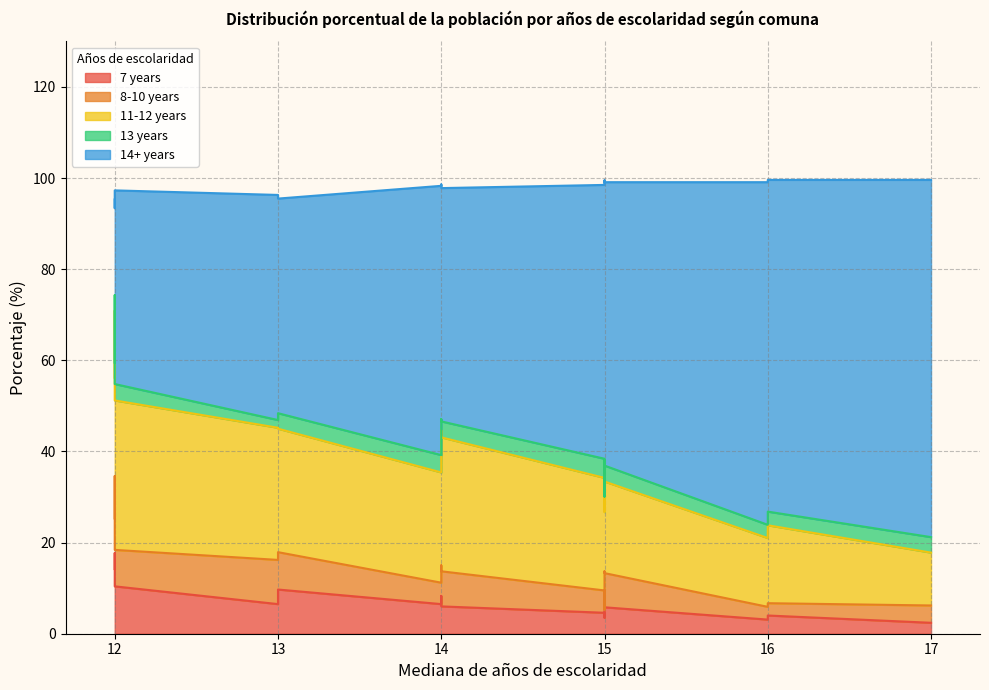

Rank the series at 1 from highest to lowest value.

14+ years, 11-12 years, 7 years, 8-10 years, 13 years